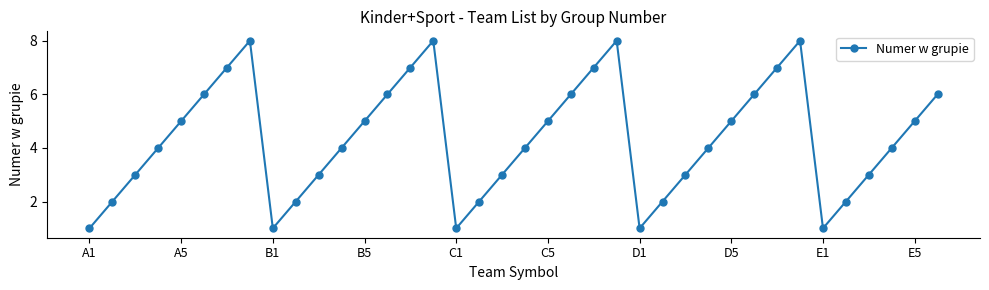

What is the value of the 34th point from the left?

2